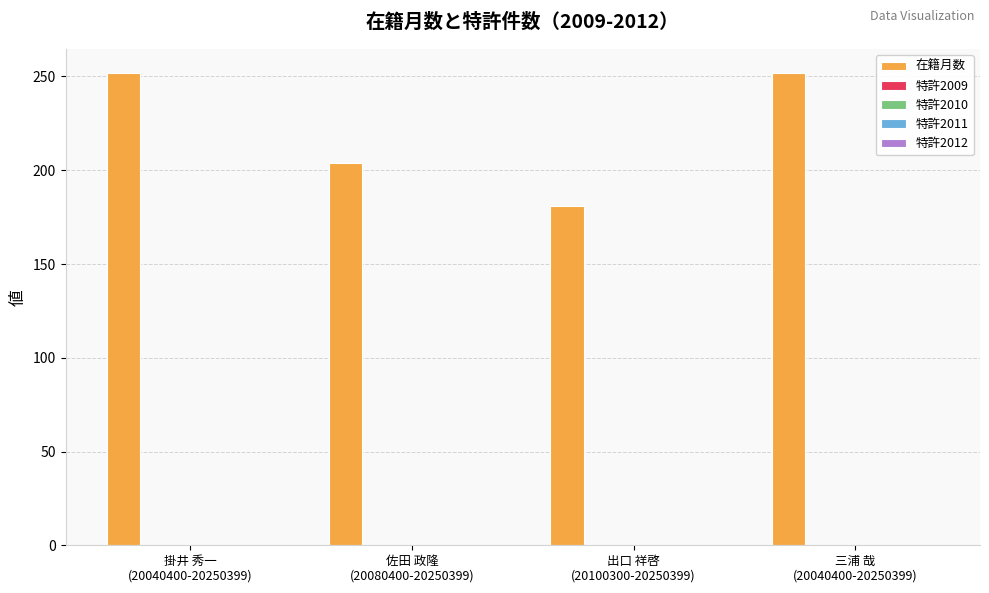

What is the value of the 1st bar from the left?

252